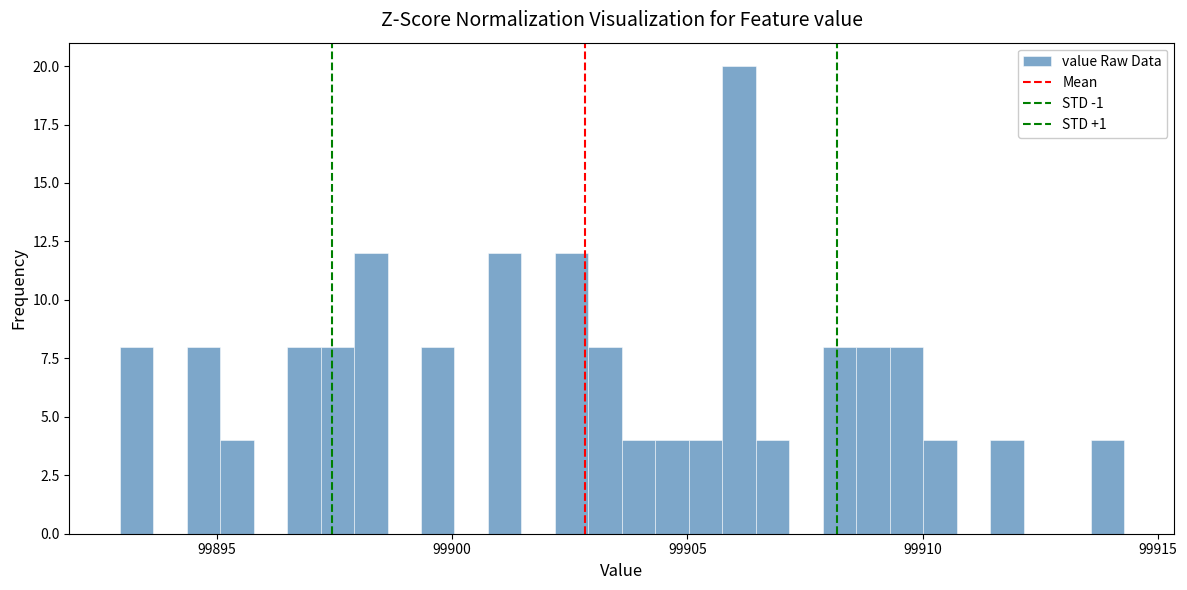

Read against the x-axis, roughly where is the centre of the tallest bar?

99906.0